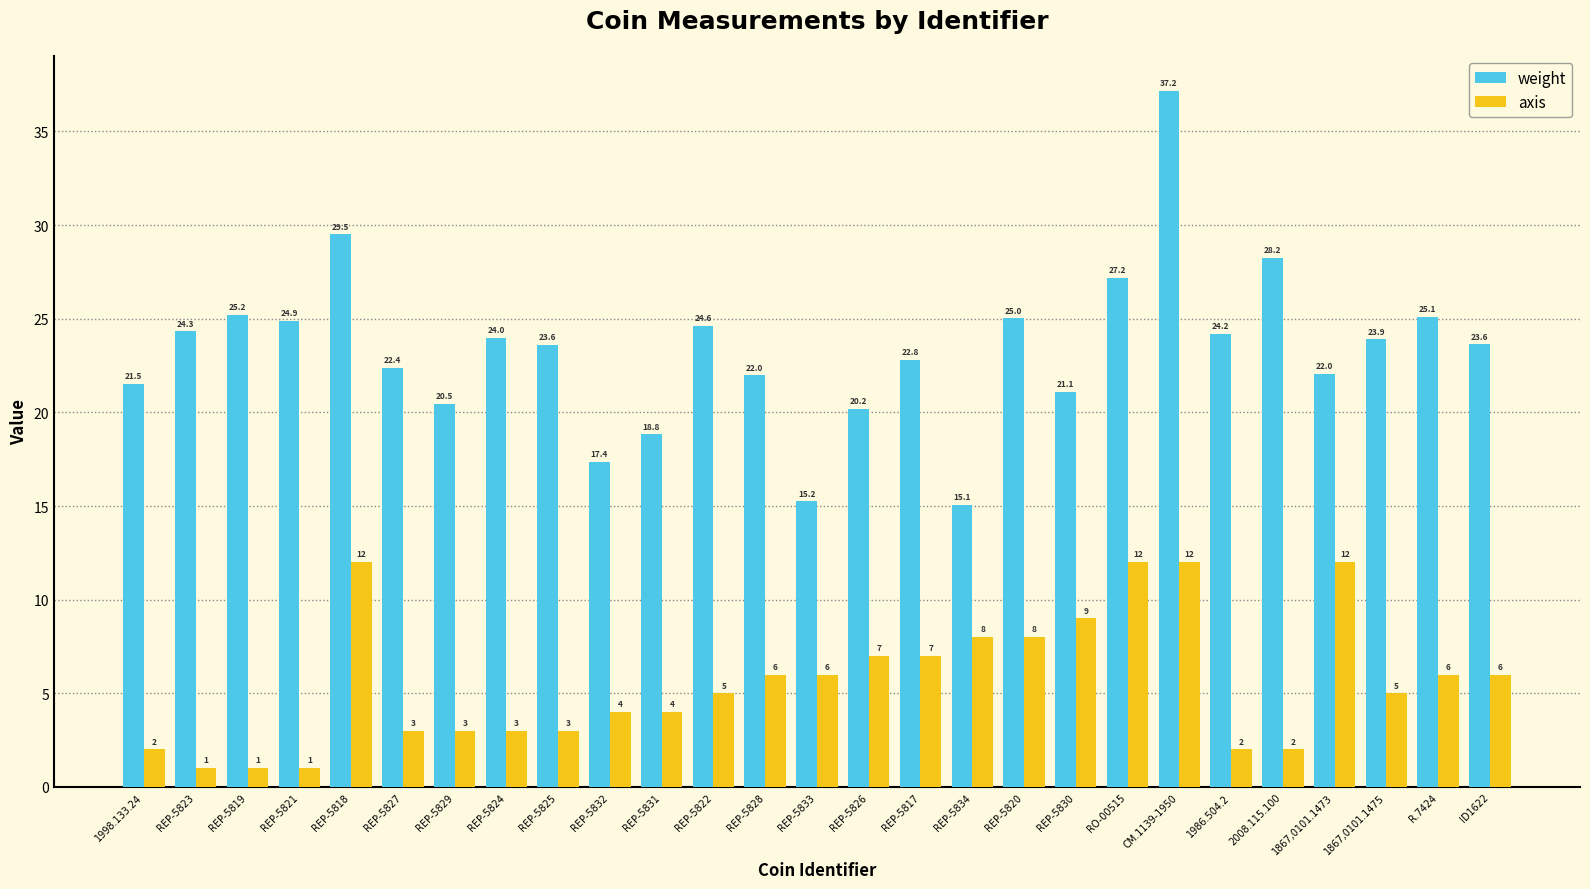

What position from the left is REP-5826?

15